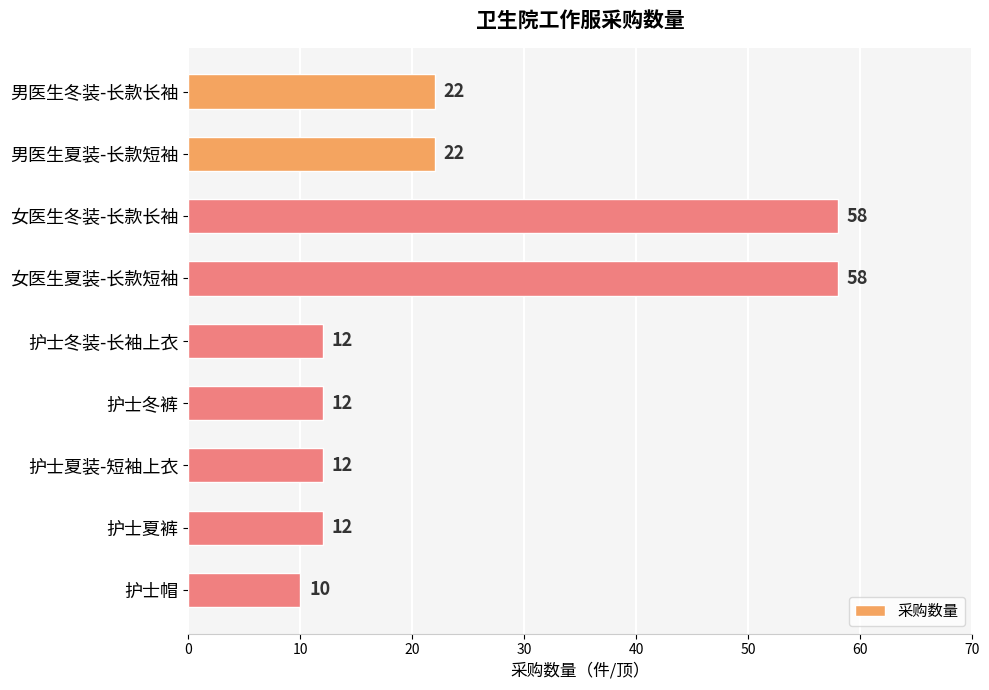

What is the change in value from 女医生夏装-长款短袖 to 护士帽?

-48